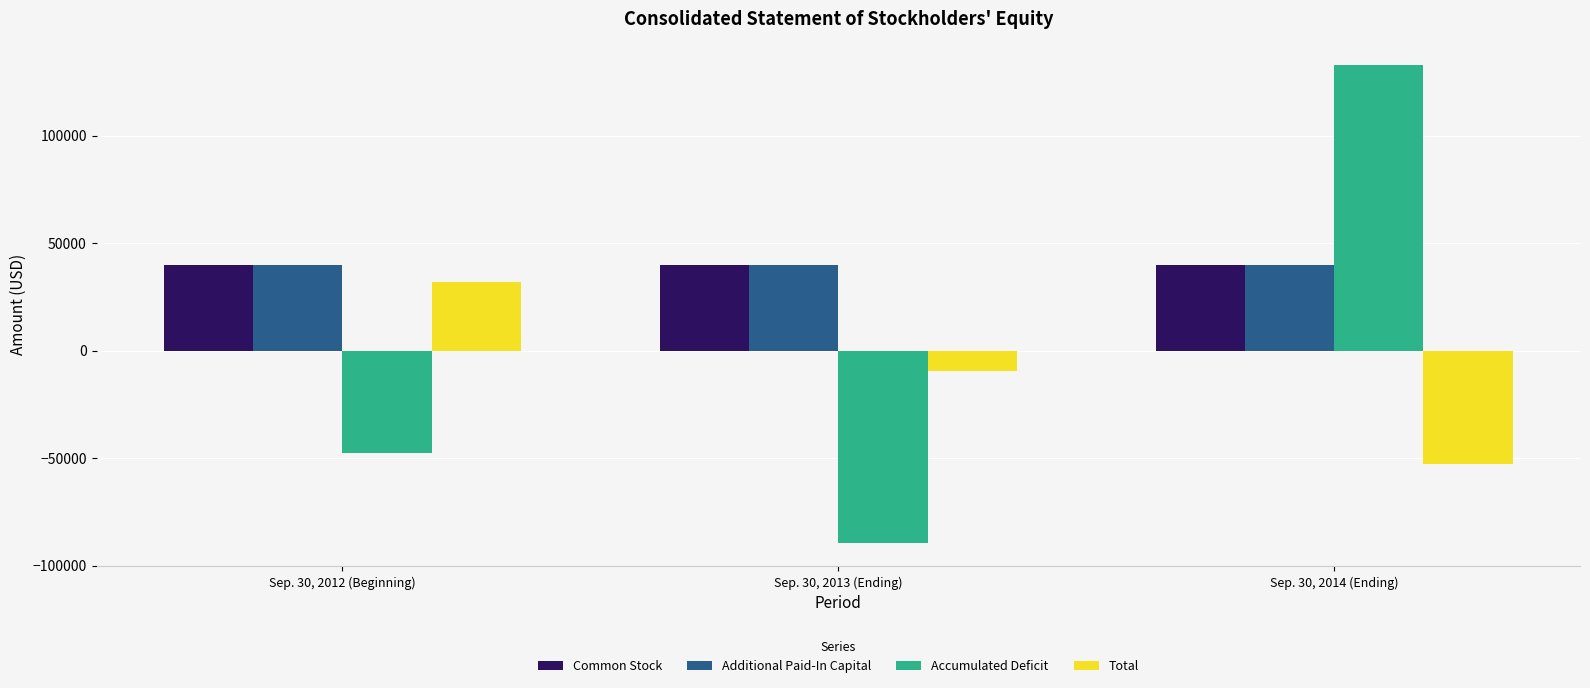

Read the Accumulated Deficit value at Sep. 30, 2012 (Beginning).

-47881